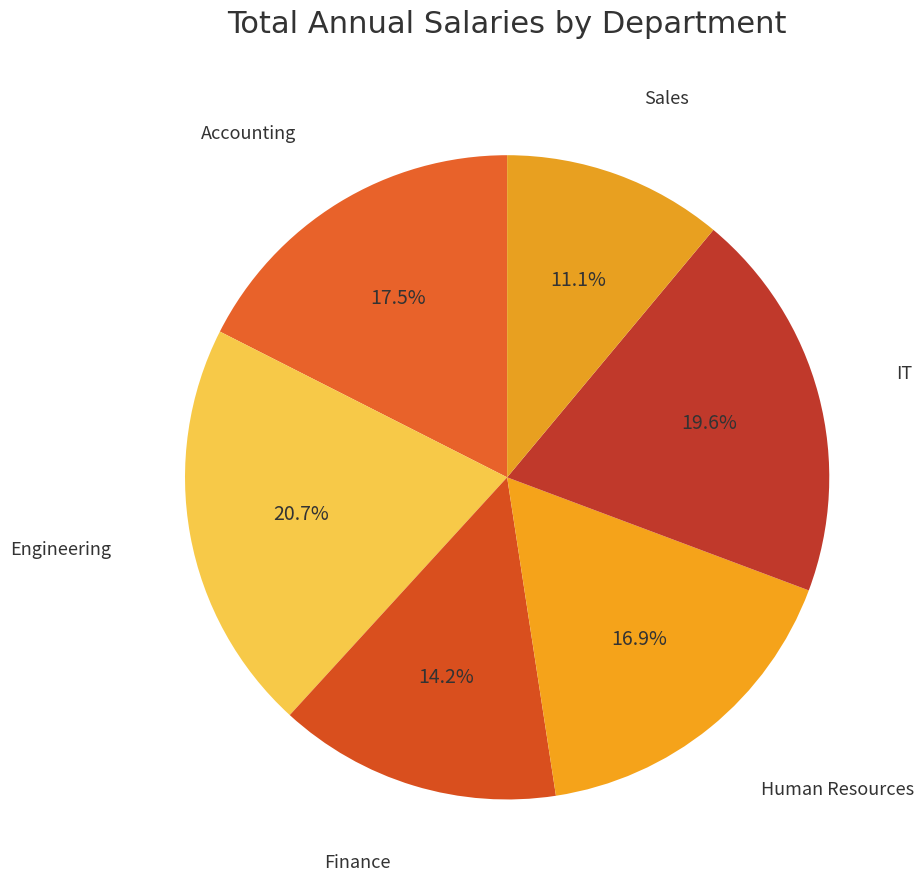

Which slice is the largest?

Engineering